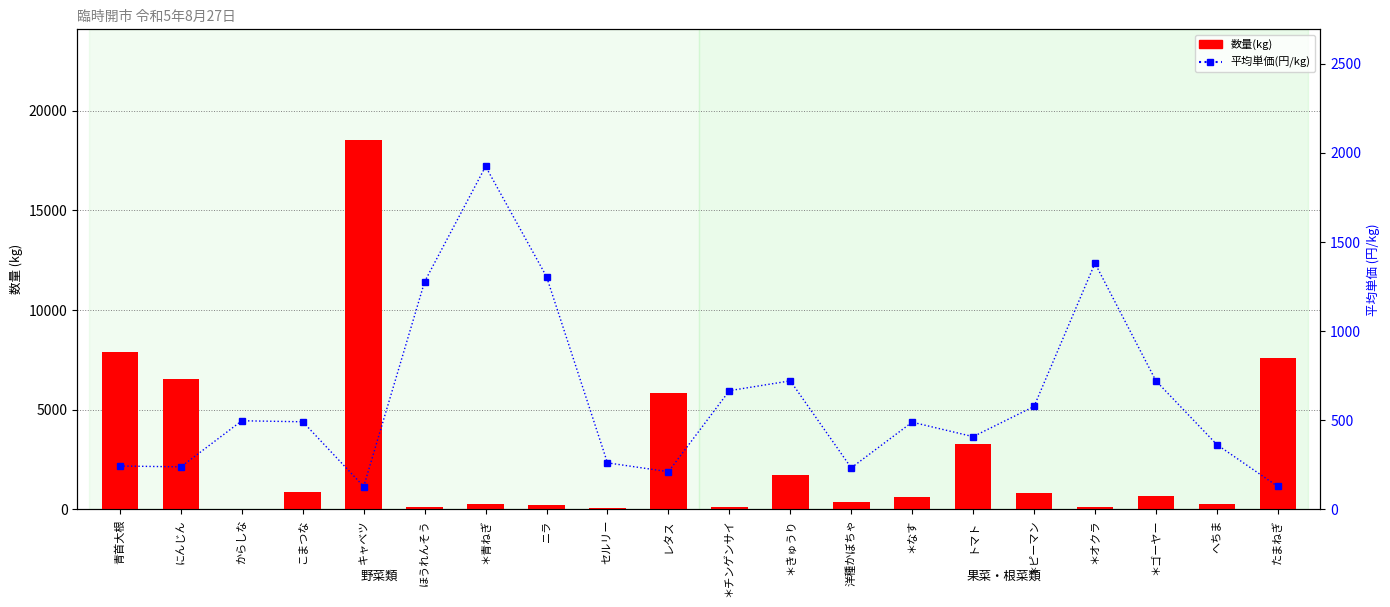

Reading left to right, extract all data points from this chart.

数量(kg): 7890.0	6520.0	16.0	881.0	18525.0	115.0	276.0	207.0	72.0	5850.0	138.0	1750.0	350.0	639.0	3291.0	809.0	131.0	674.0	283.0	7580.0
平均単価(円/kg): 243.3	238.6	497.0	491.3	128.2	1277.2	1923.1	1305.0	261.0	211.3	665.6	720.8	233.0	489.1	408.0	577.2	1380.2	720.8	363.4	128.4